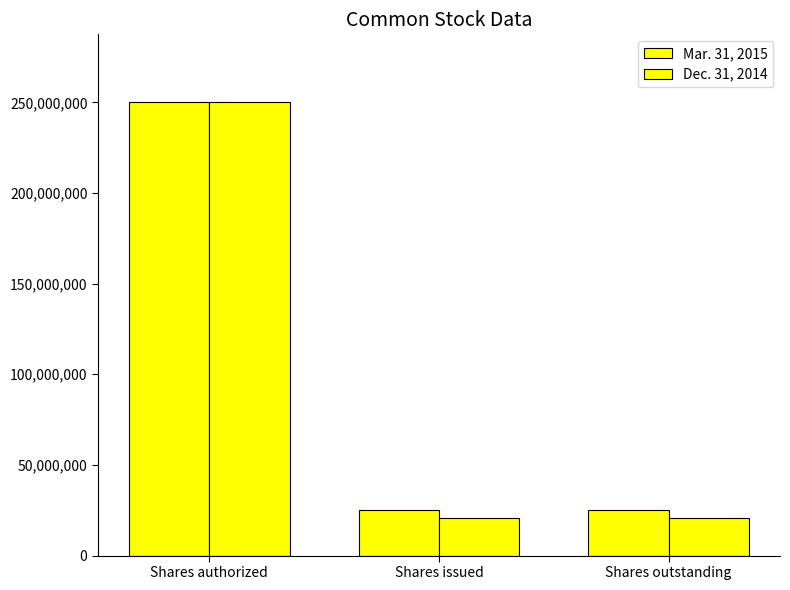

Are the bars grouped side by side (vs. stacked)?

Yes